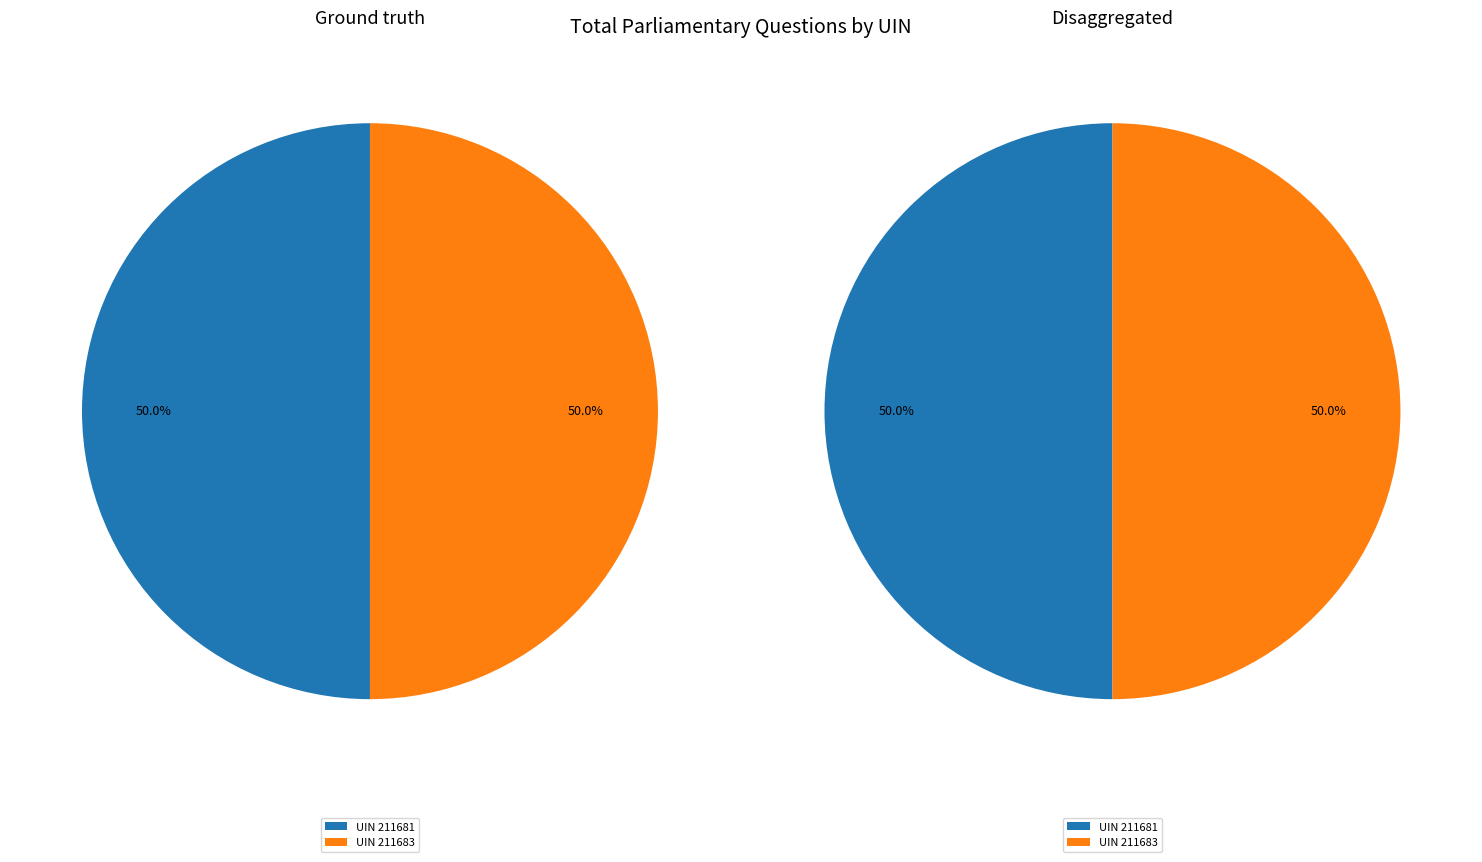

The 211681 slice represents 63% of the pie. True or false?

False